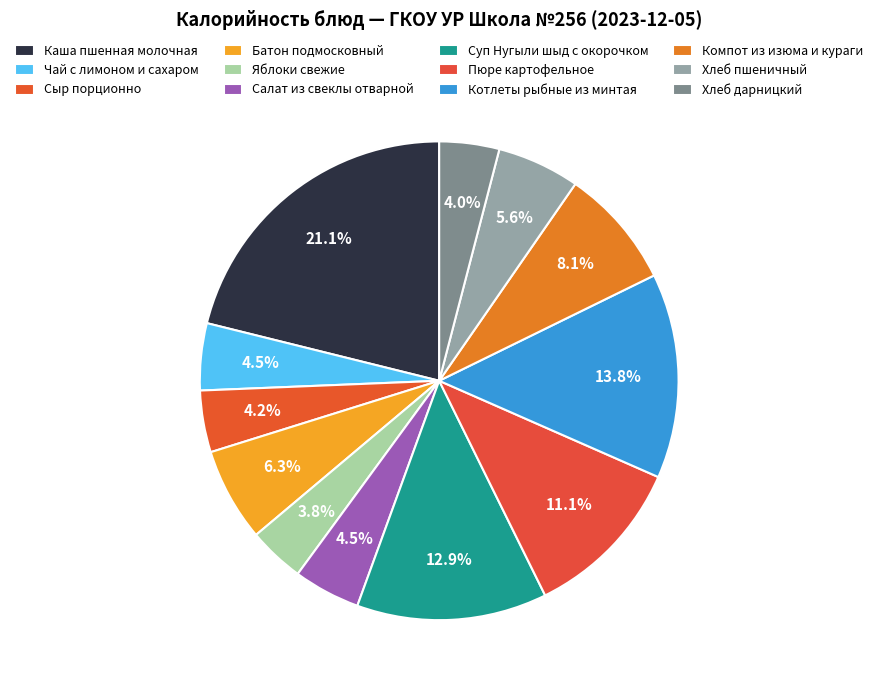

Count the number of slices in the pie.

12